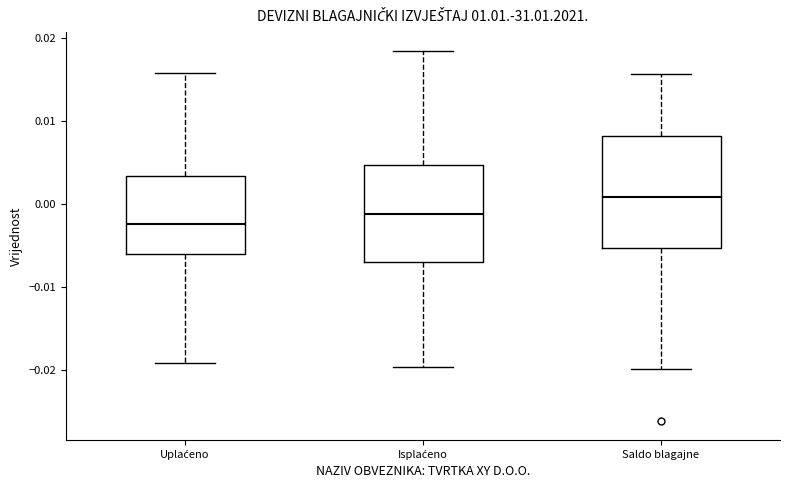

Reading left to right, transcribe this box plot: for each box, give where its median line is, the range the box spans, and where its two whiskers end, as read against the y-axis. The values are not printed on the chart, so give them approximately, as read against the axis.

Uplaćeno: median -0.002, box -0.006 to 0.003, whiskers -0.019 to 0.016
Isplaćeno: median -0.001, box -0.007 to 0.005, whiskers -0.020 to 0.019
Saldo blagajne: median 0.001, box -0.005 to 0.008, whiskers -0.020 to 0.016